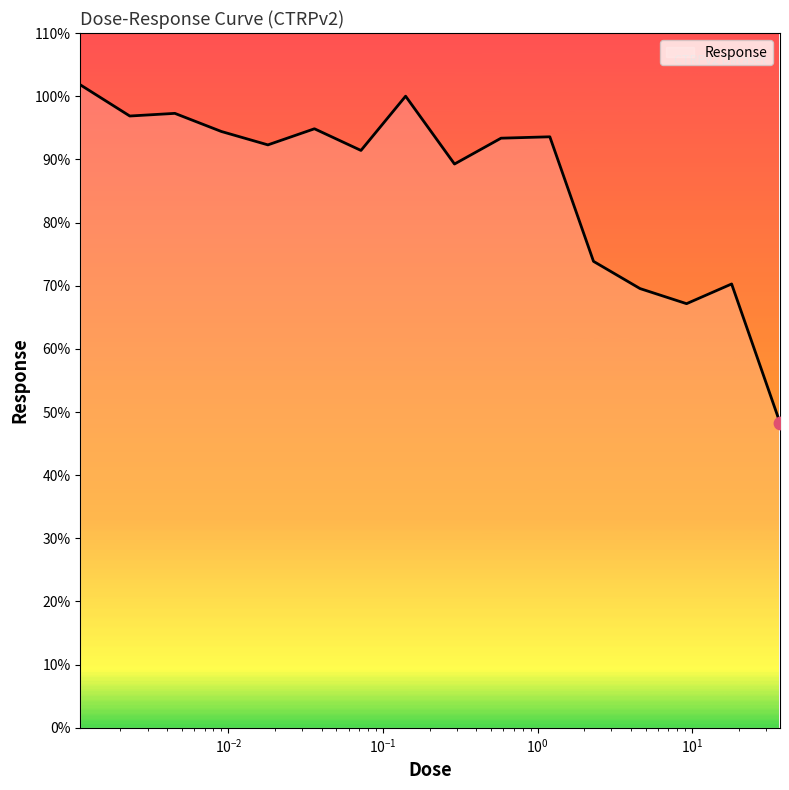

What is the smallest value displayed?

48.3